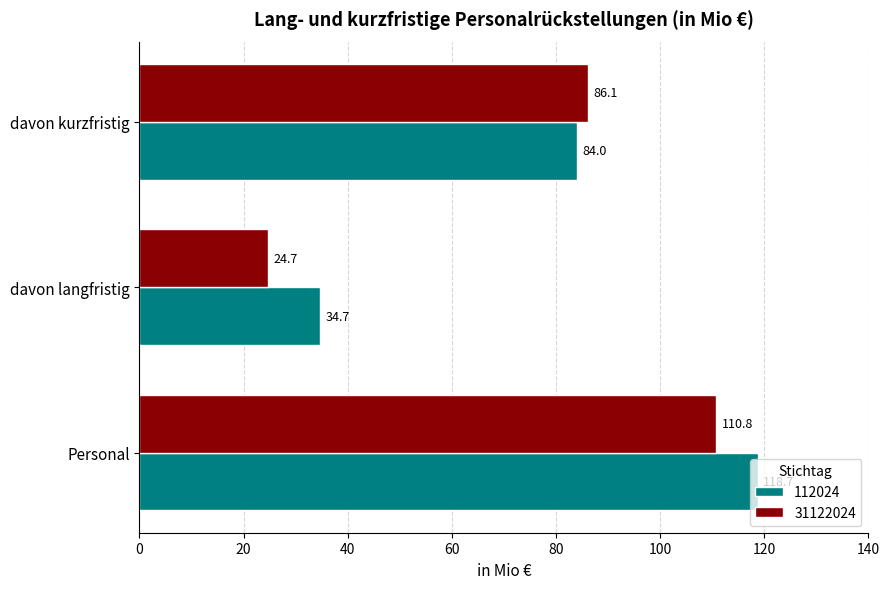

How many values in the 31122024 series exceed 86?

2